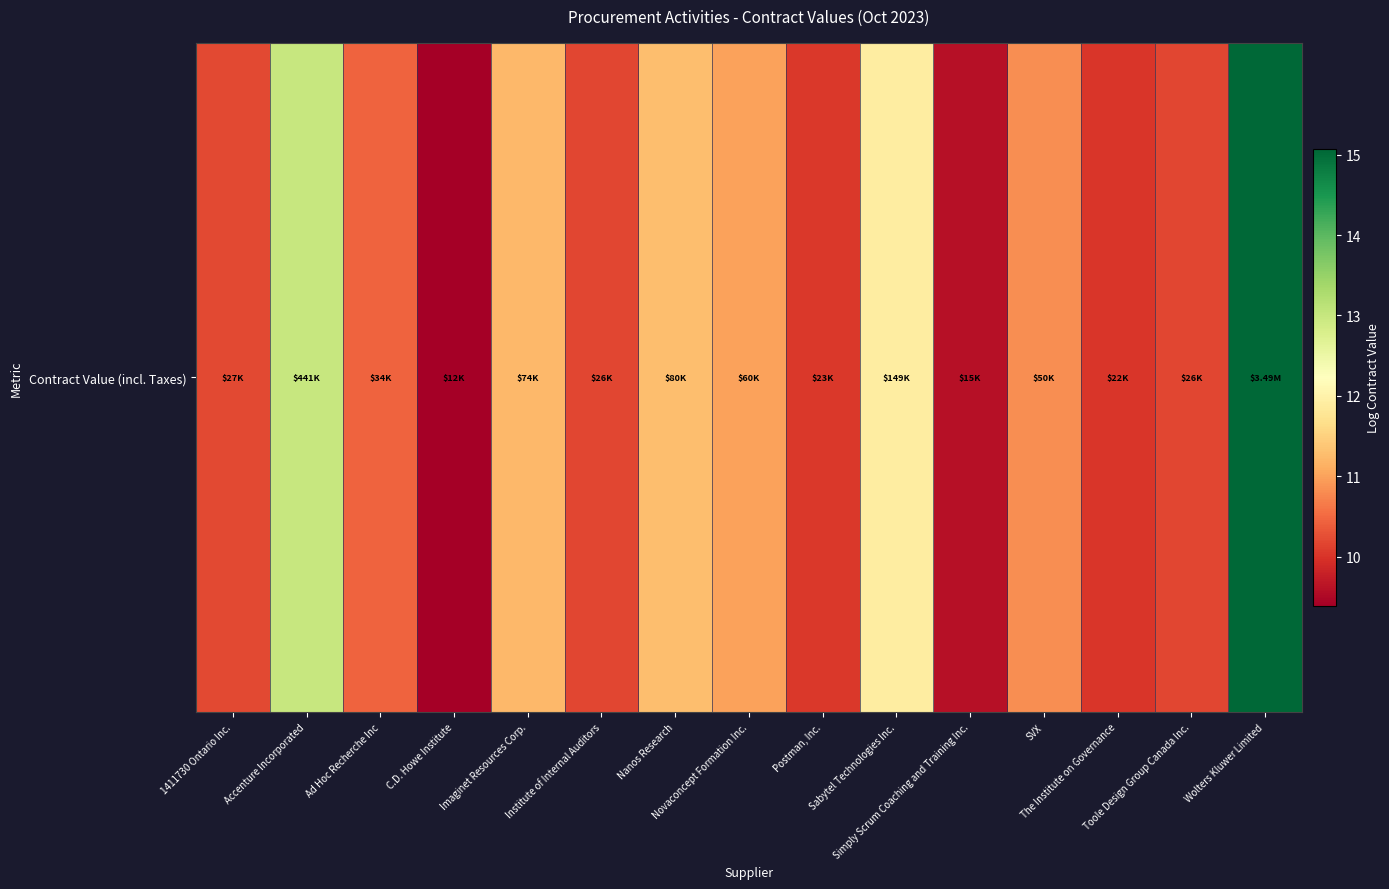

What is the average value?

11.0